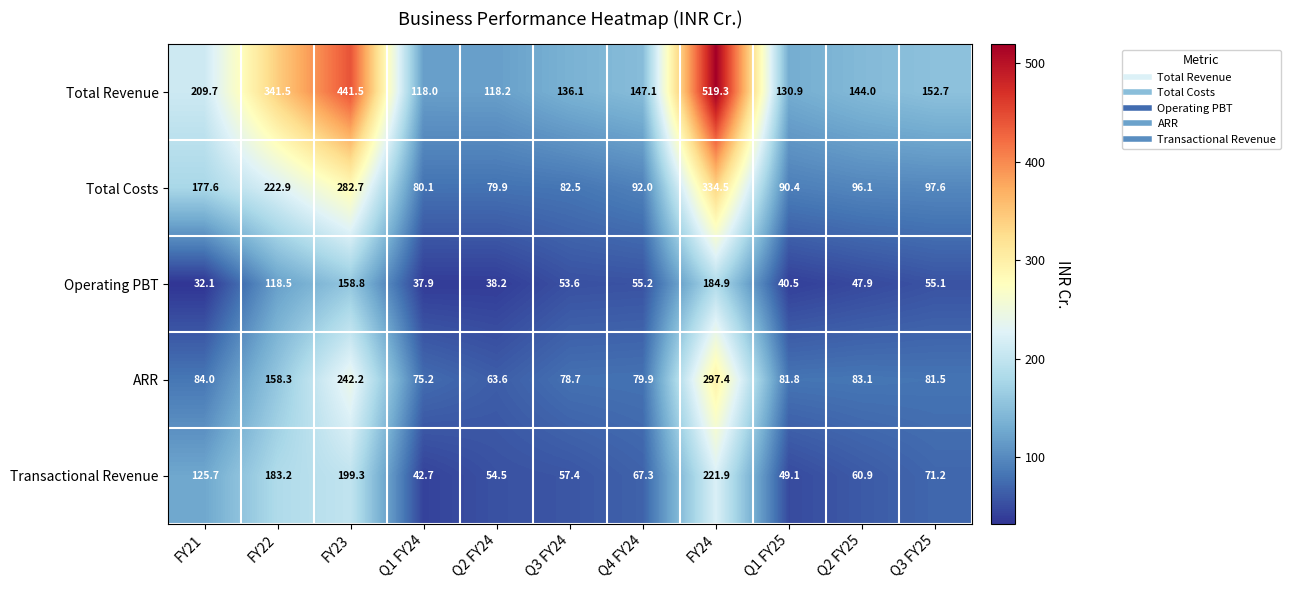

At which category is the sum across all series the highest?

FY24